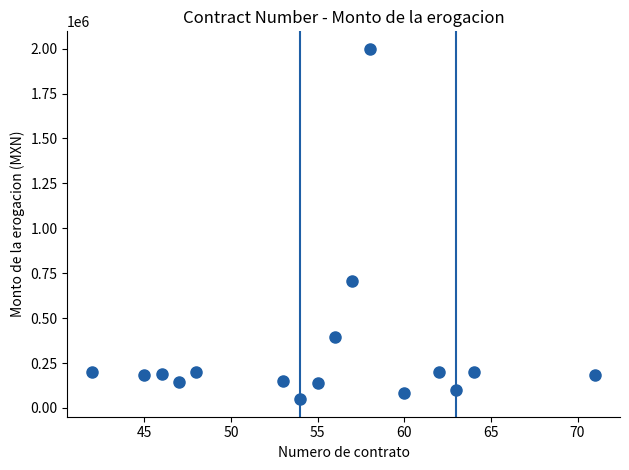

What is the range of Y values (max minus min)?

1950114.3